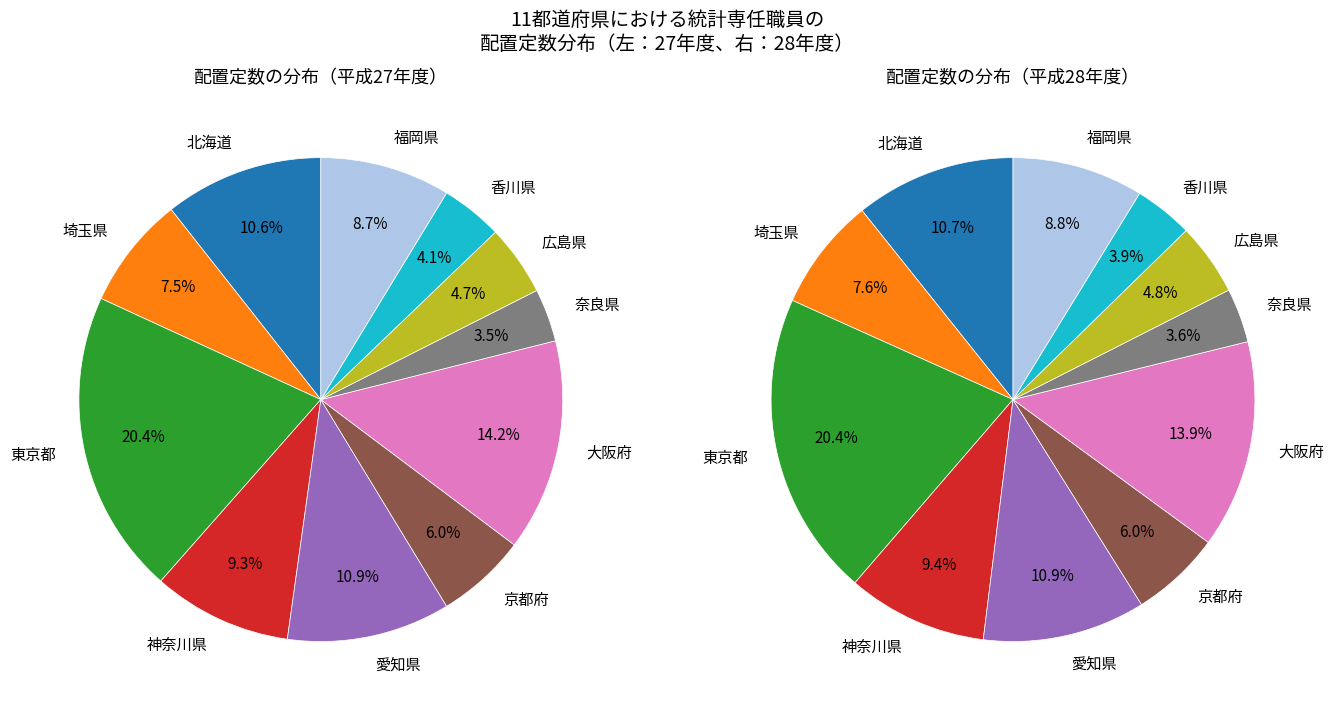

Which category has the biggest portion of the pie?

東京都